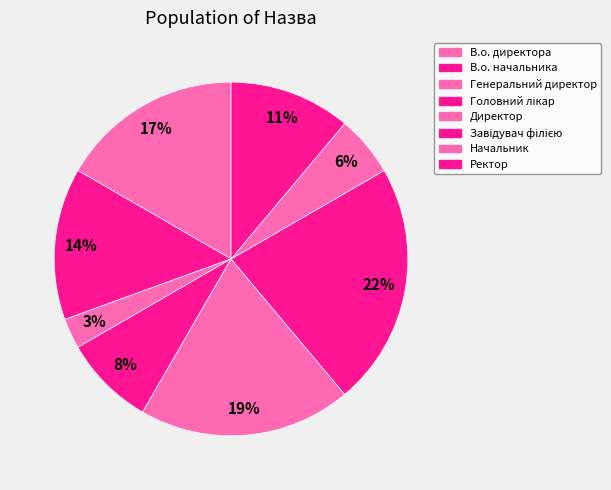

To the nearest percent, what is the difference between the Головний лікар and В.о. начальника slice percentages?

6%